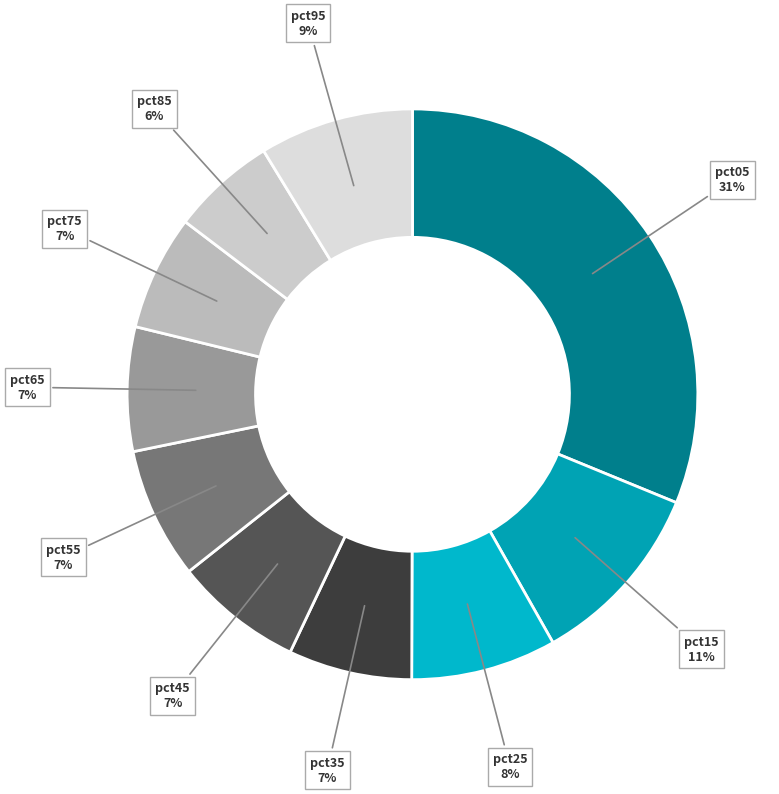

To the nearest percent, what is the average slice percentage?

10%